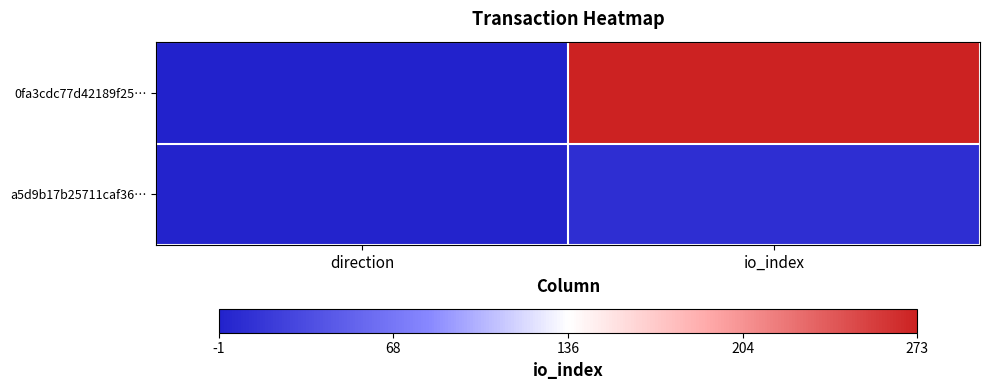

Which series has the largest total across all categories?

0fa3cdc77d42189f25…